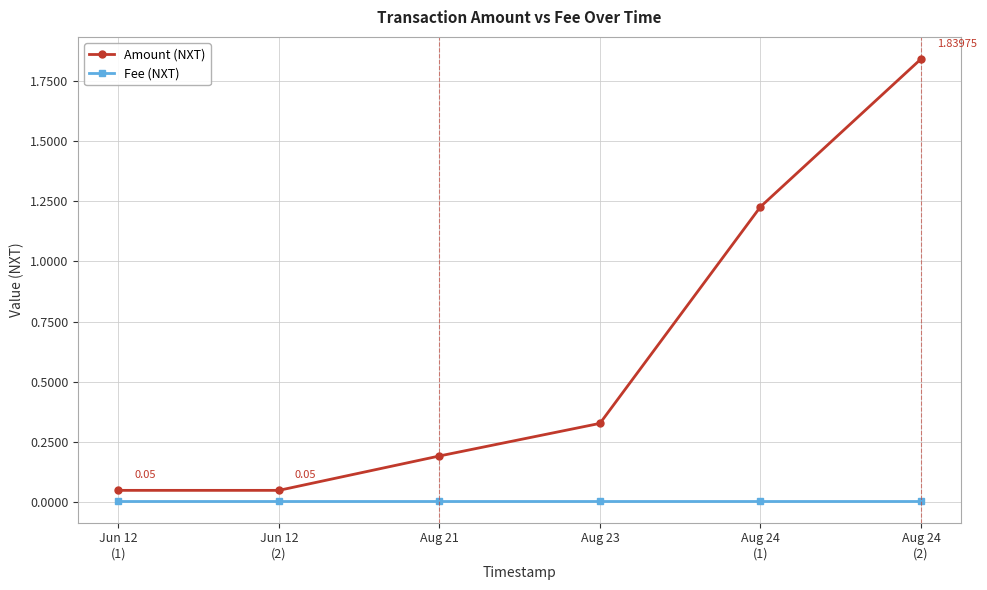

How many lines are shown in the chart?

2